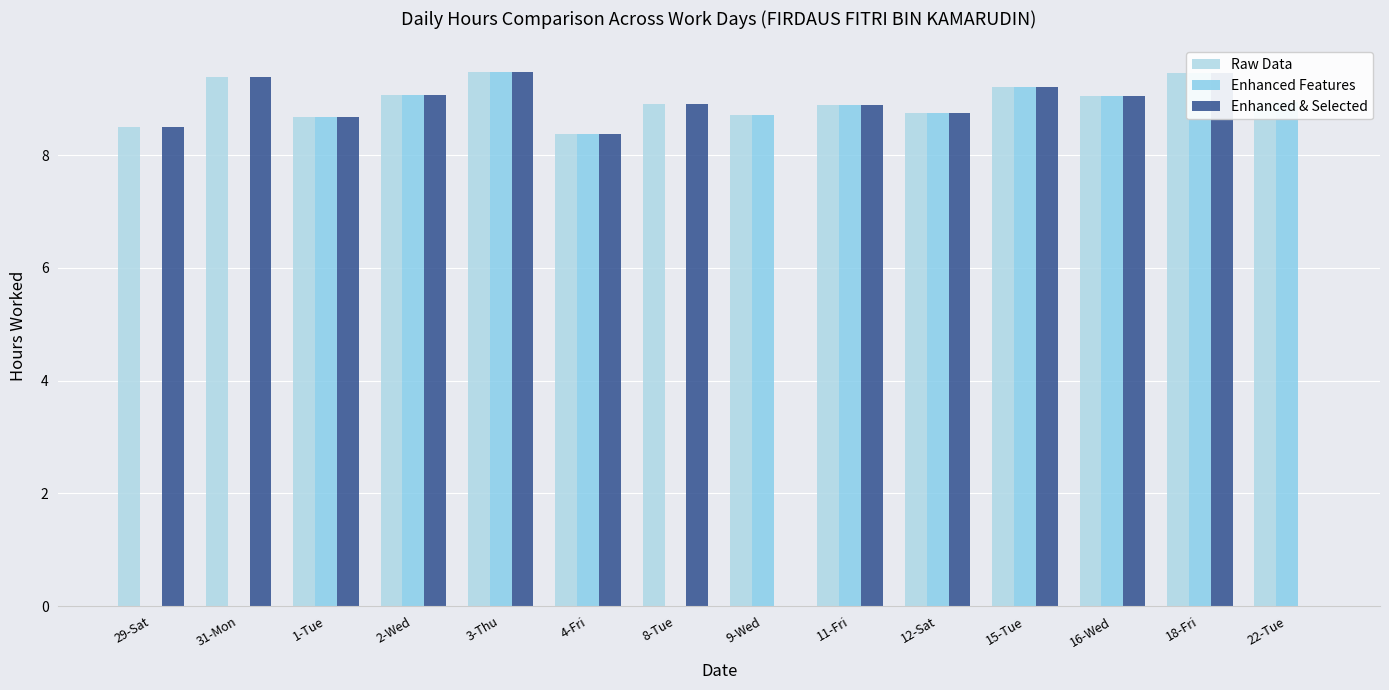

At which label is Enhanced Features closest to 4?

29-Sat